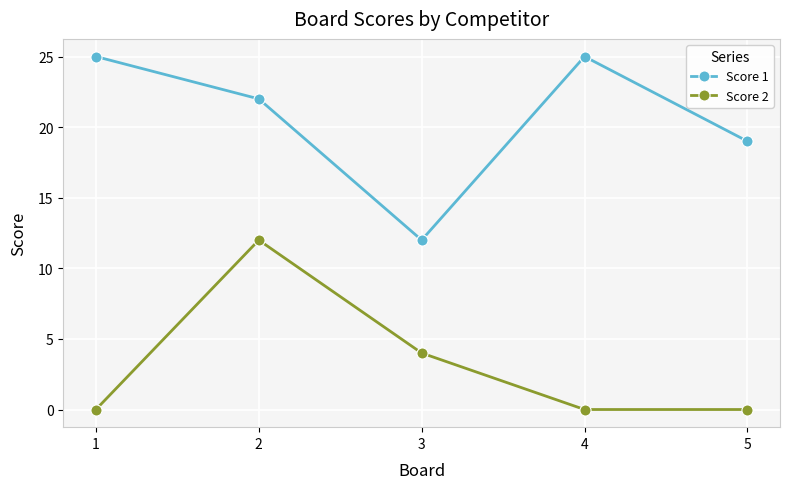

Which series changed the most between 3 and 4?

Score 1